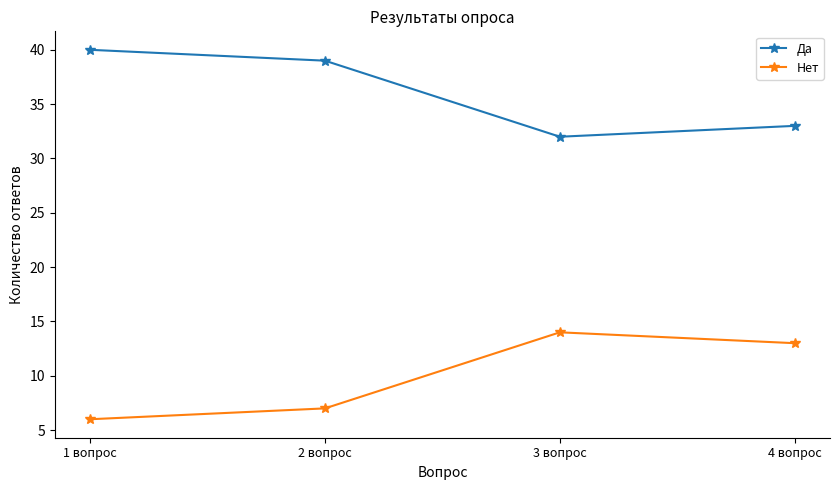

Where does the Нет series first go above 13?

3 вопрос